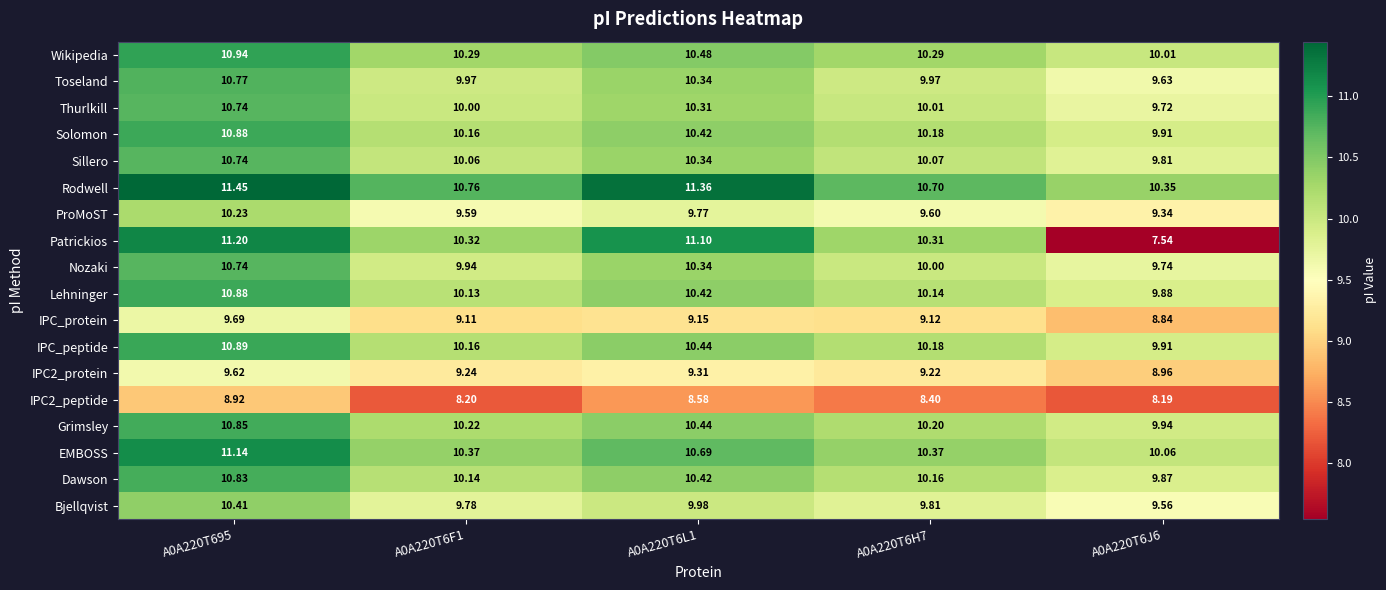

Is the value of Grimsley at A0A220T6J6 greater than the value of IPC_peptide at A0A220T6L1?

No